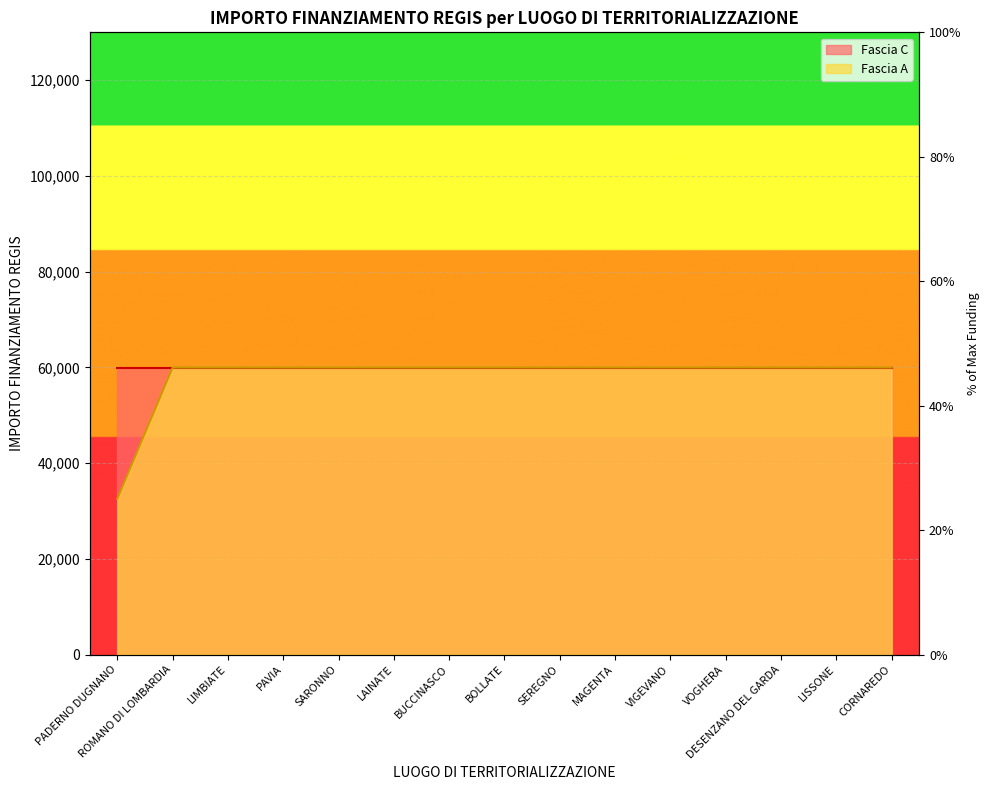

True or false: the data has more than 1 interior local peaks.

False